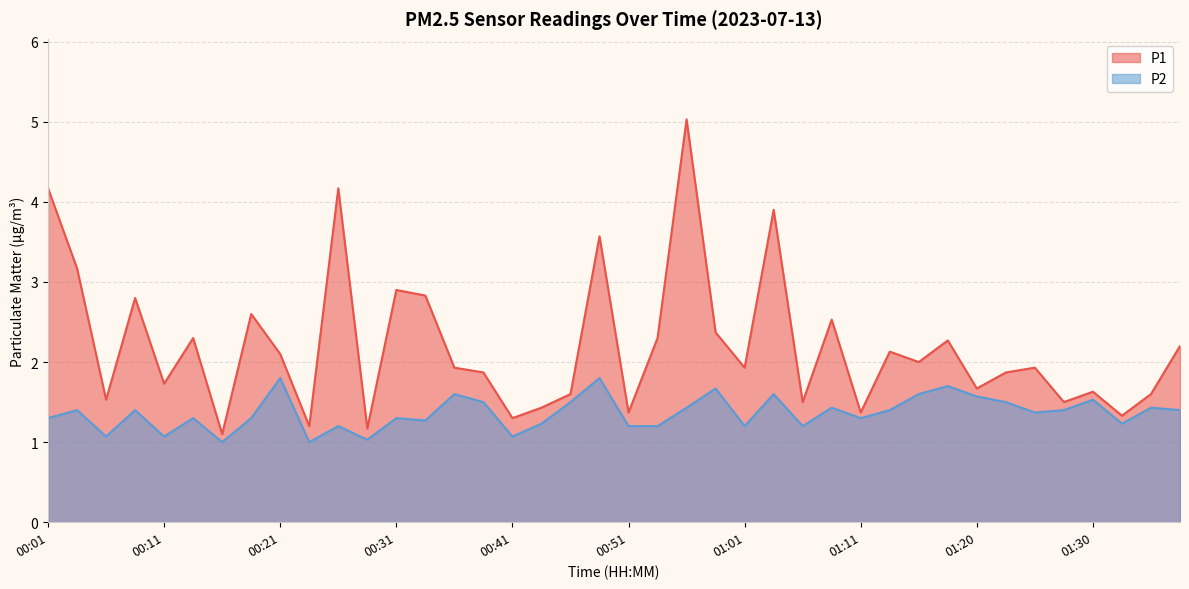

What is the value of the P1 point at the 9th from the left?

2.1